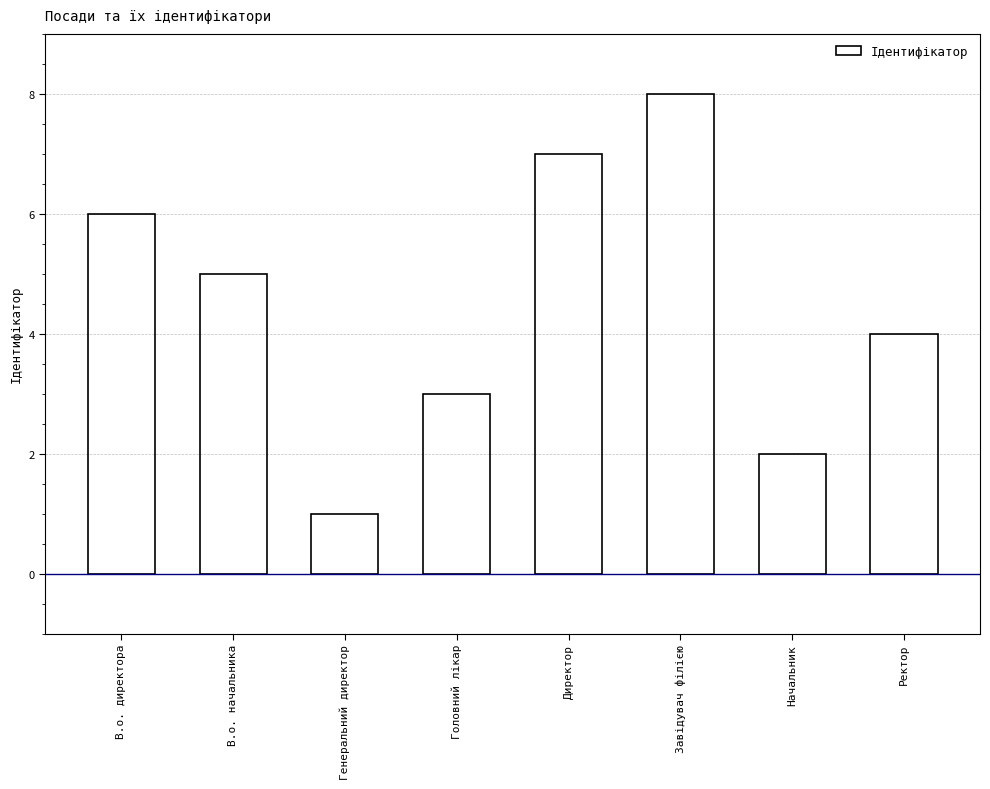

How many data points are less than 5?

4